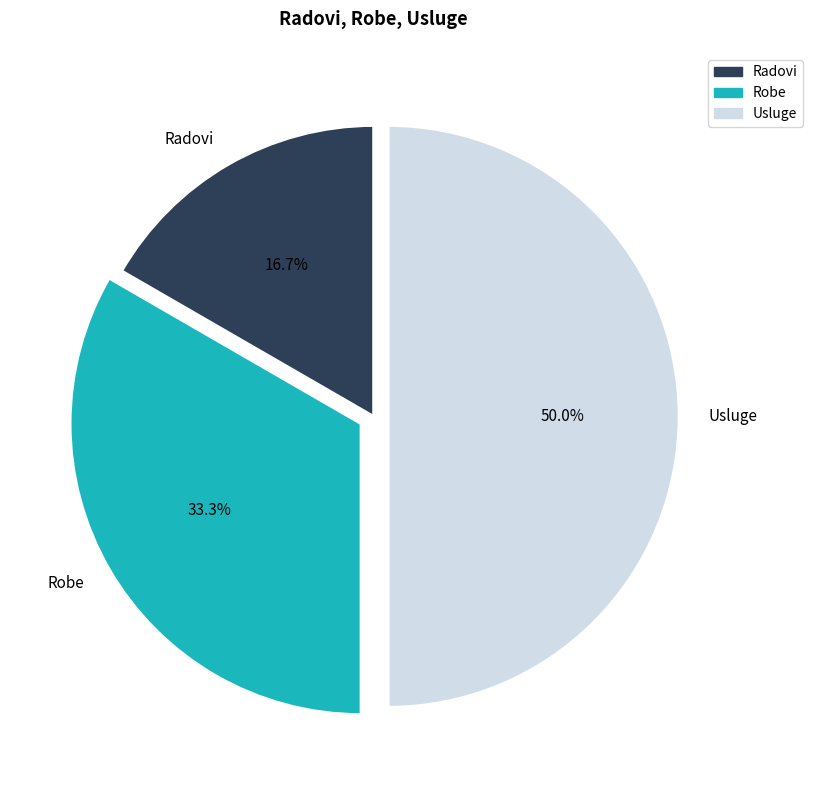

What is the smallest slice in the pie chart?

Radovi